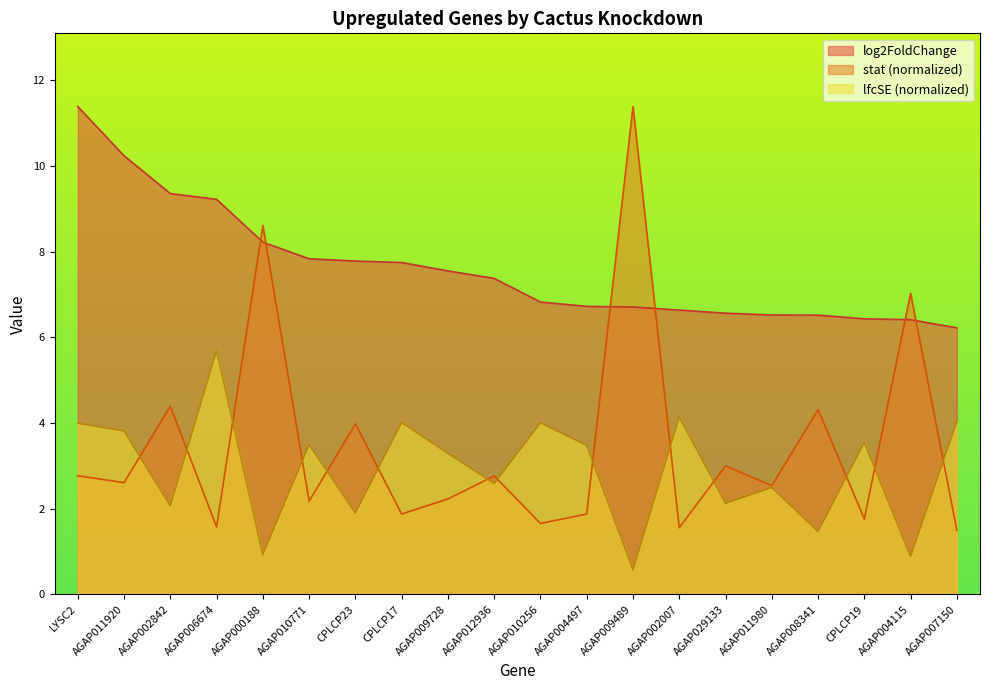

Which series has the widest spread of values?

stat (normalized)